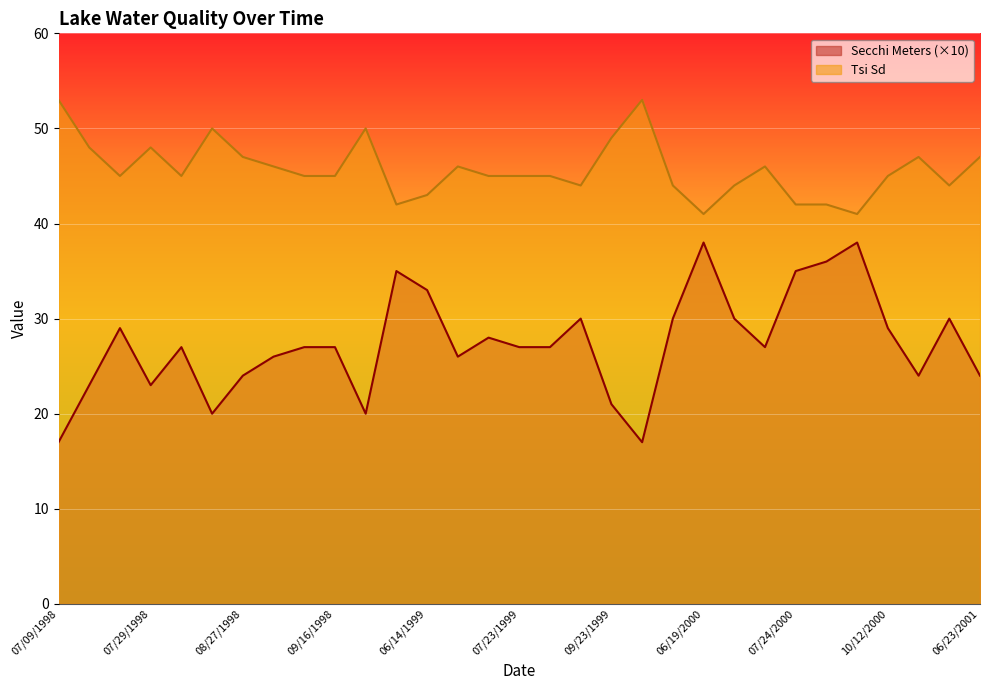

What is the average value of the Tsi Sd series?

46